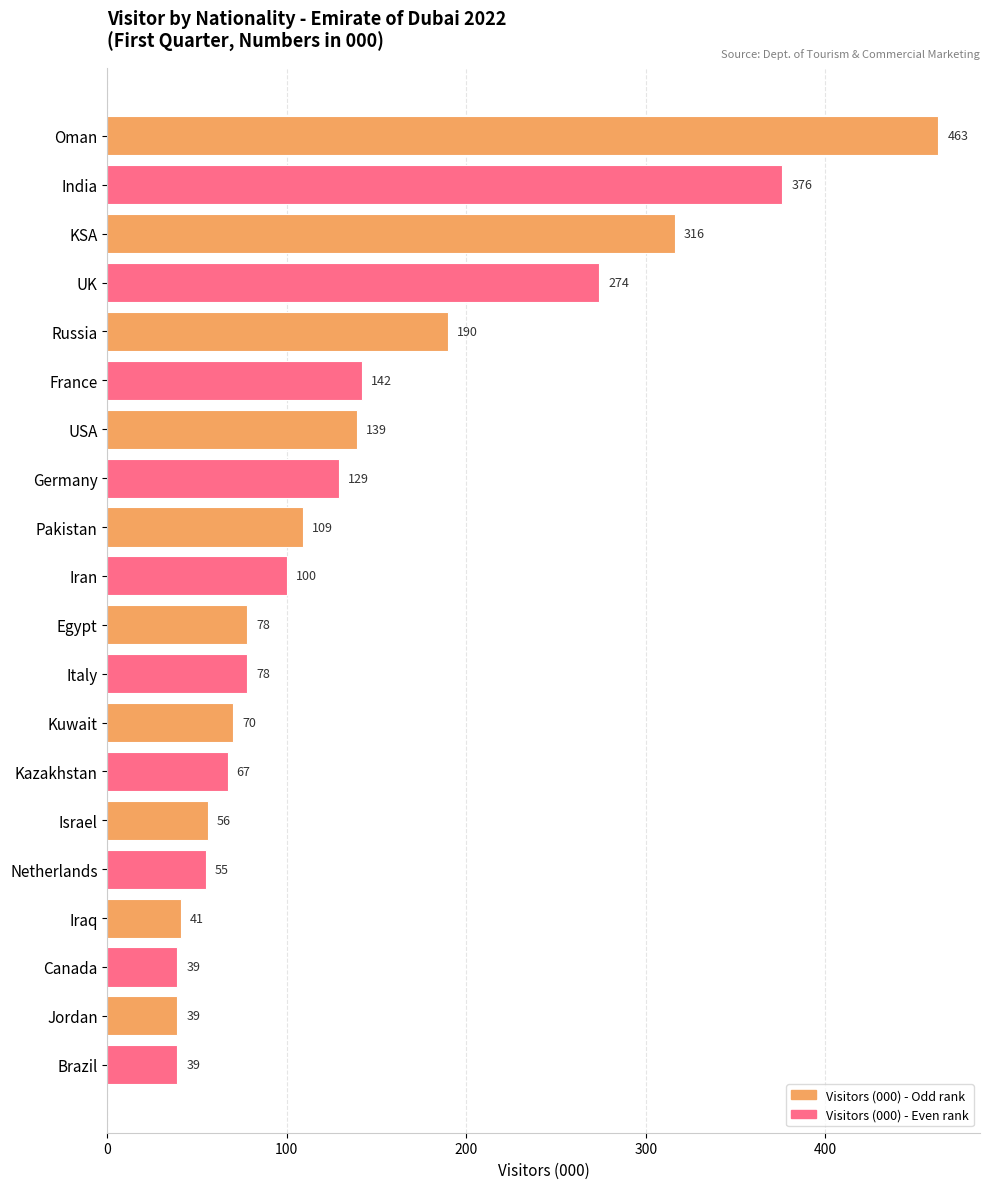

What is the sum of all values?

2800